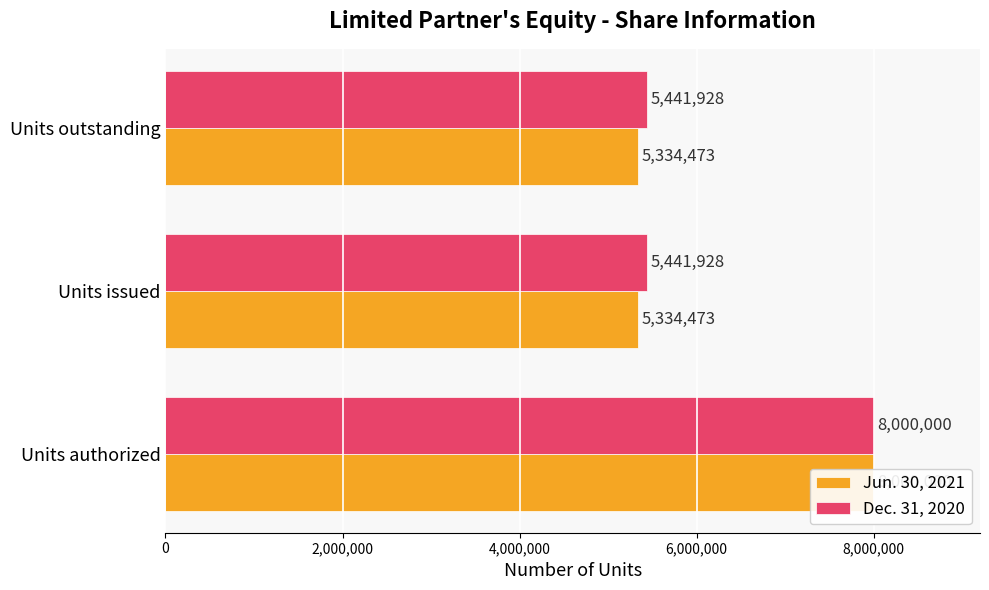

Is it true that Dec. 31, 2020 equals 8411548 at Units issued?

False